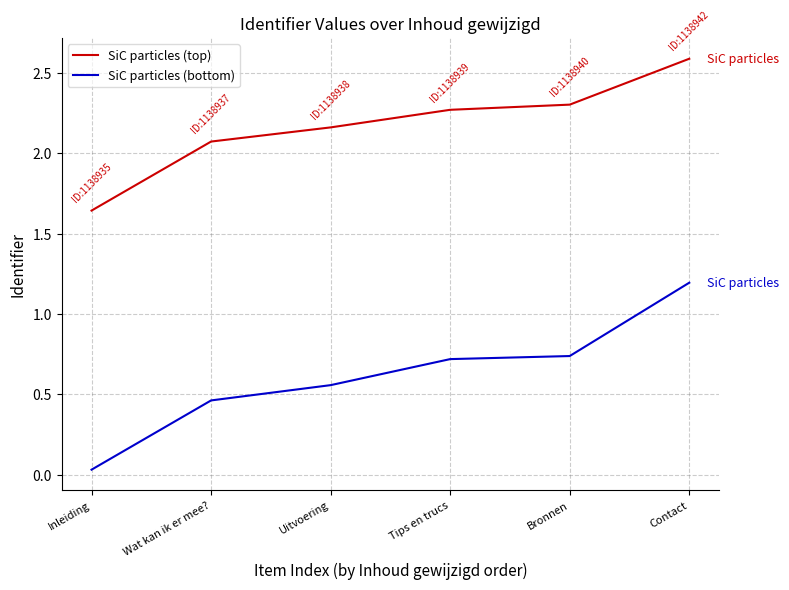

At Bronnen, list the series in order from largest to smallest.

SiC particles (top), SiC particles (bottom)